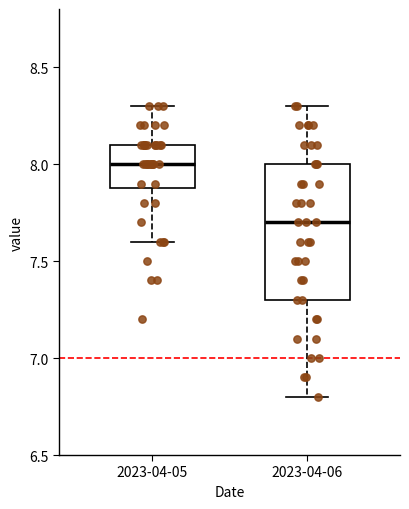

Where does the upper whisker of the box for 2023-04-06 end on the y-axis? The values are not printed on the chart, so give them approximately, as read against the axis.

8.3